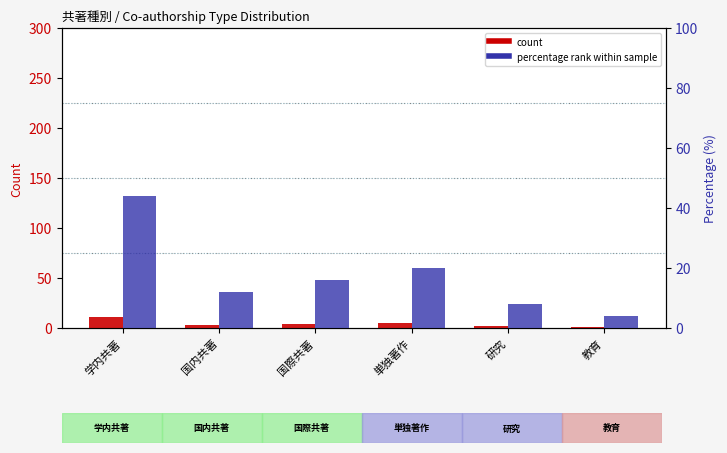

What is the label of the 4th bar from the left?

単独著作